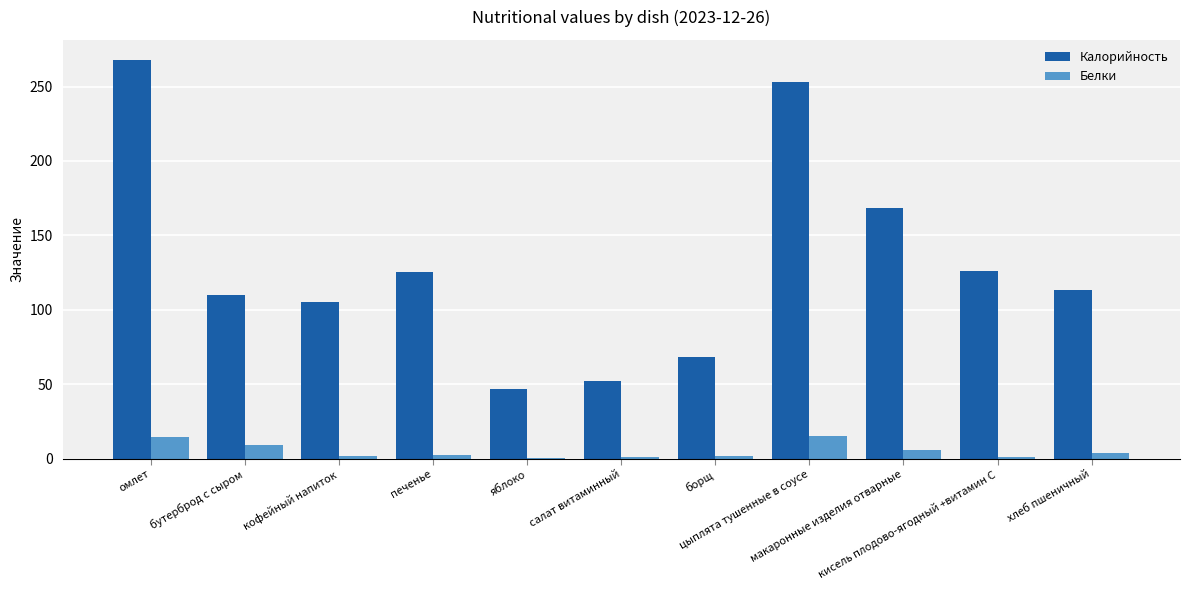

What is the greatest value displayed?

267.9